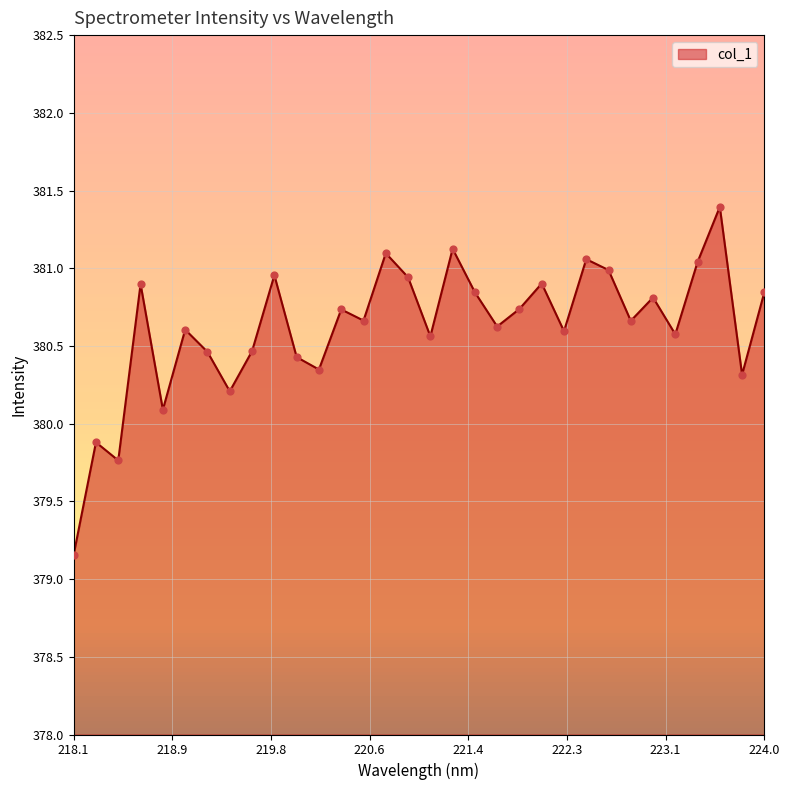

What is the minimum value shown in the chart?

379.2